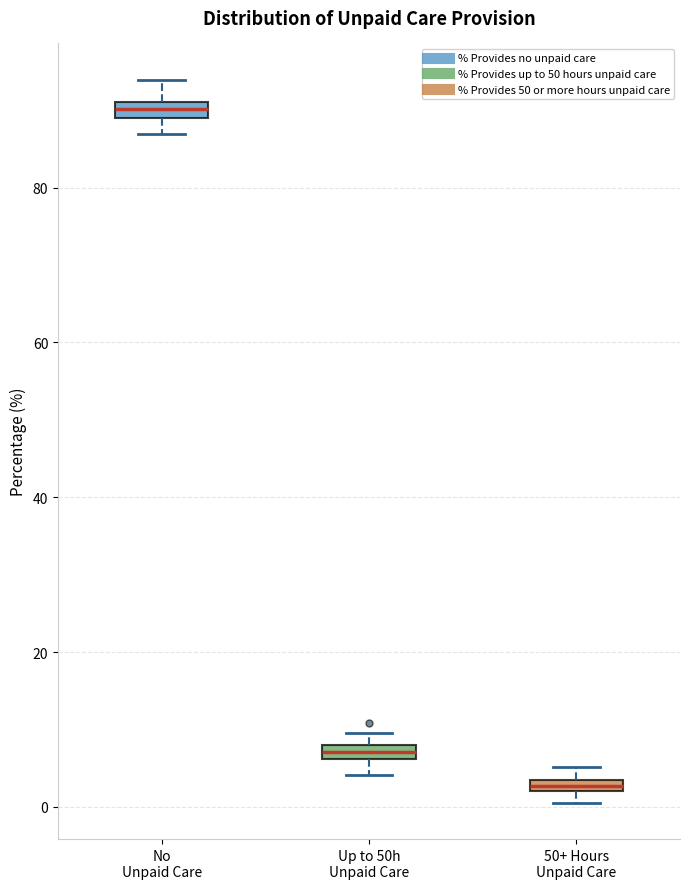

Where is the upper edge of the box for No Unpaid Care on the y-axis? The values are not printed on the chart, so give them approximately, as read against the axis.

92